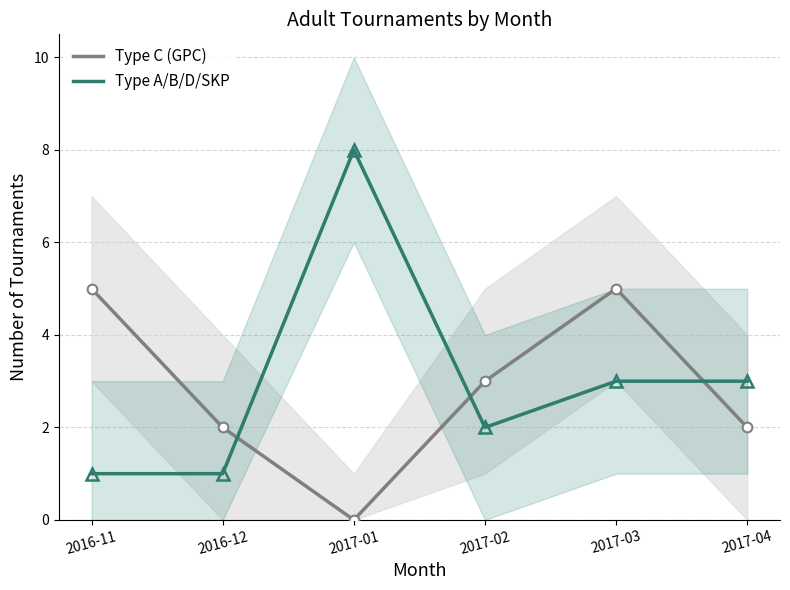

At which category does the chart reach its peak across all series?

2017-01